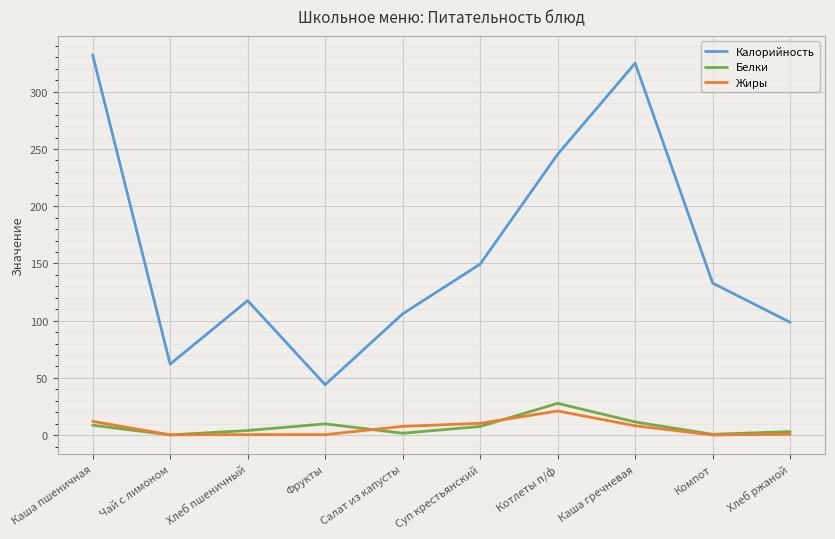

What position from the left is Компот?

9